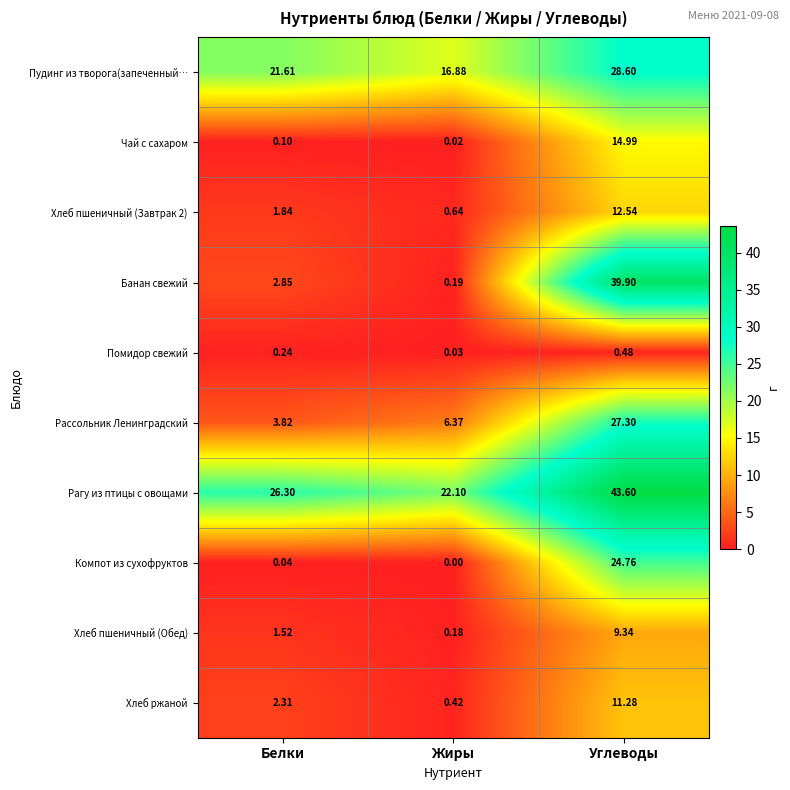

At which category is the sum across all series the highest?

Углеводы